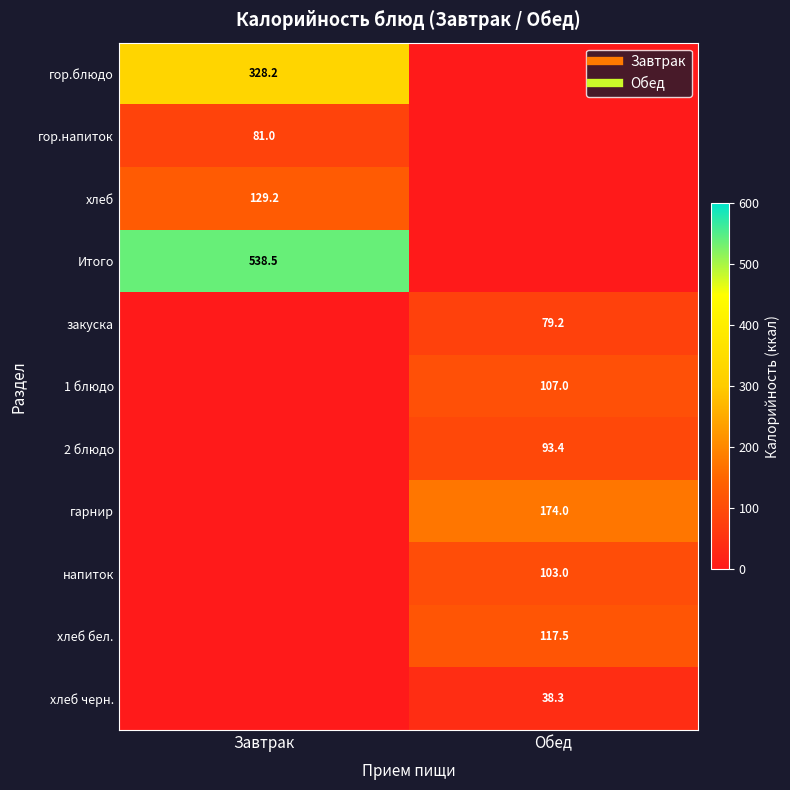

List the series in order of their peak value, lowest first.

хлеб черн., закуска, гор.напиток, 2 блюдо, напиток, 1 блюдо, хлеб бел., хлеб, гарнир, гор.блюдо, Итого